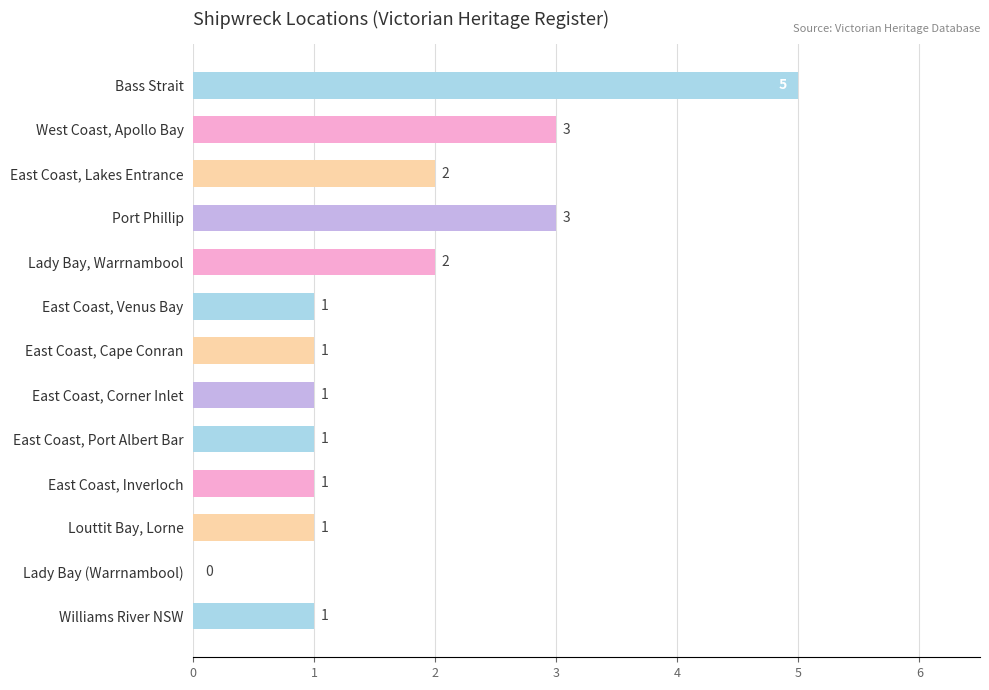

What is the sum of all values?

22